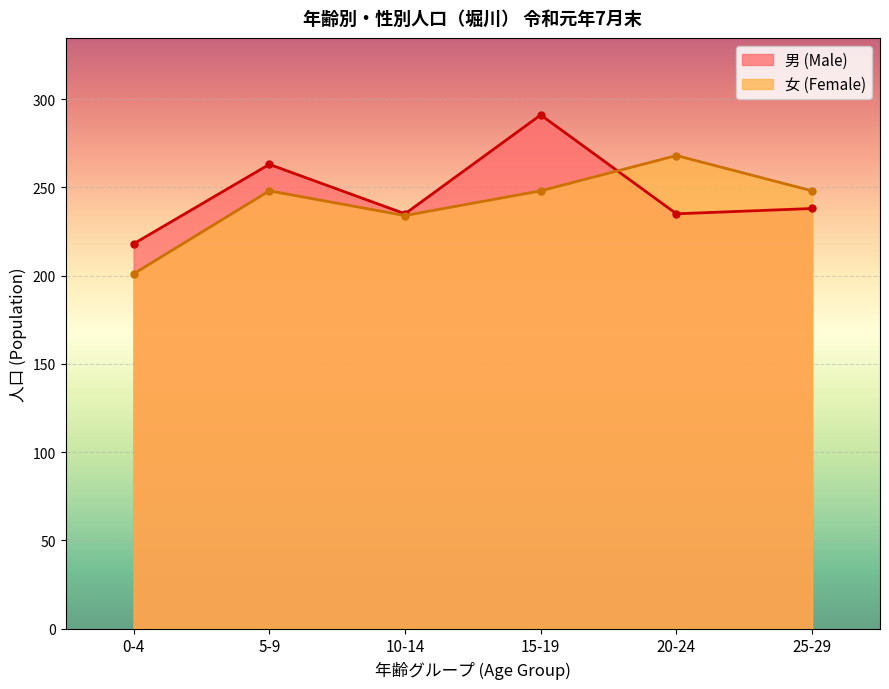

Rank the series by their average value, from lowest to highest.

女 (Female), 男 (Male)